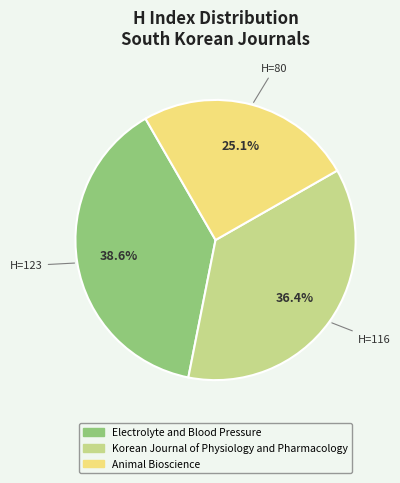

How much of the chart is everything except Electrolyte and Blood Pressure?

61.4%